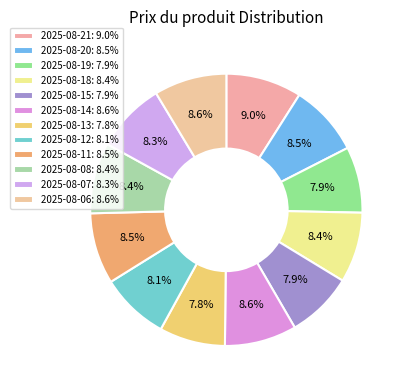

How many slices are in this pie chart?

12